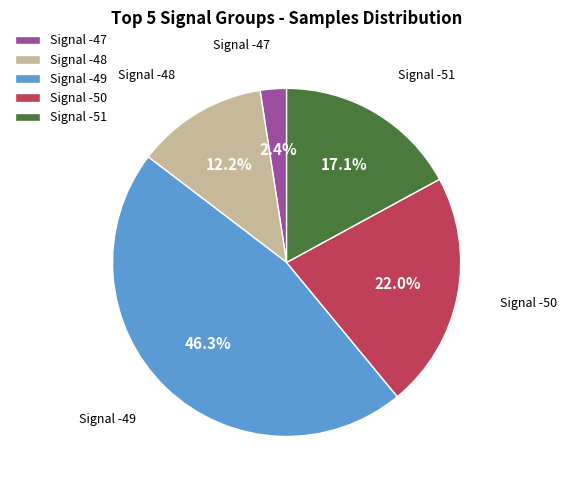

Rank the categories by value from lowest to highest.

Signal -47, Signal -48, Signal -51, Signal -50, Signal -49